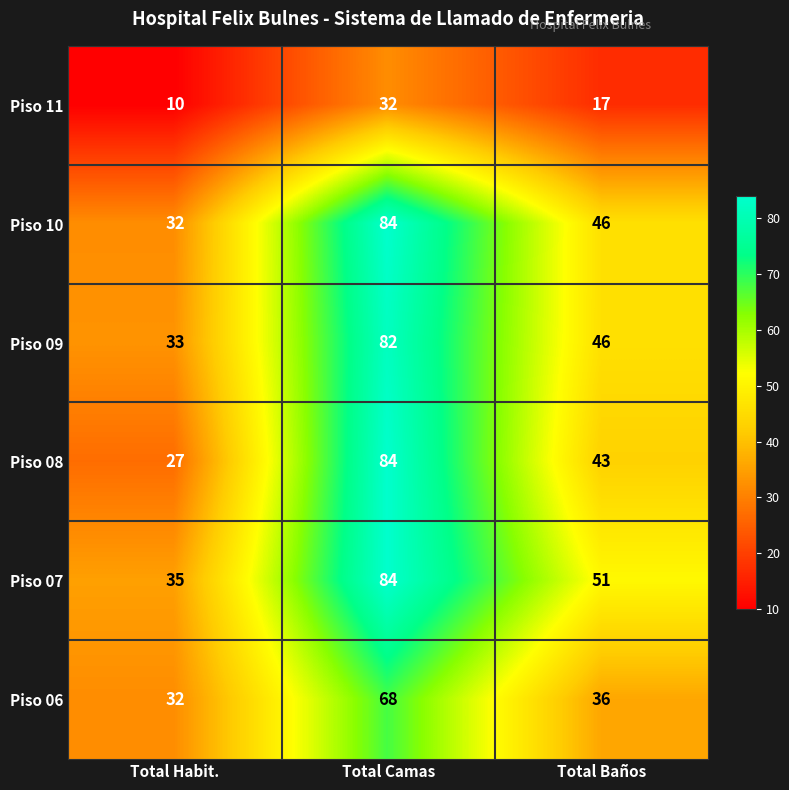

At which category does the chart reach its minimum across all series?

Total Habit.